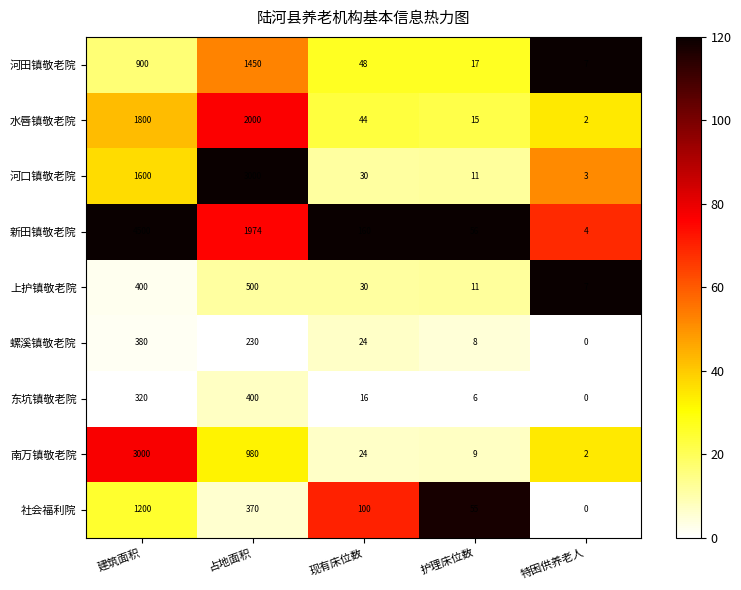

At which label is 河口镇敬老院 closest to 1501?

建筑面积